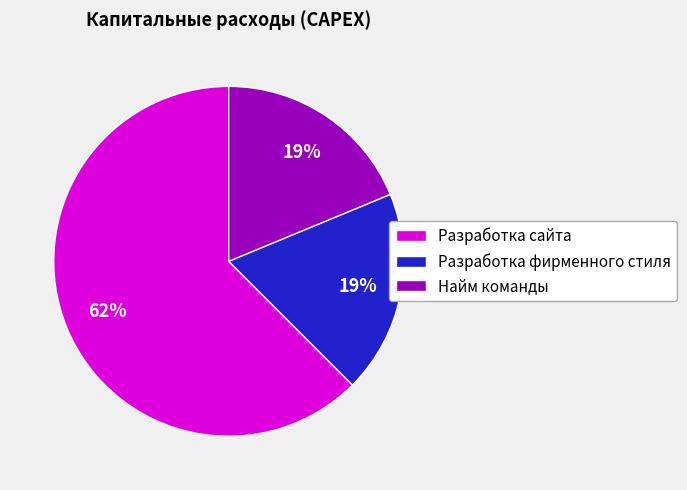

Approximately how many times larger is the value at Разработка сайта compared to Найм команды?

3.3